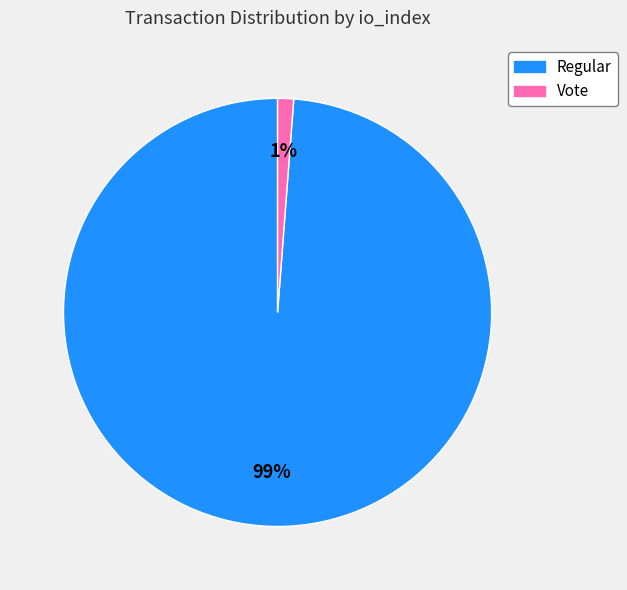

Rank the categories by value from highest to lowest.

Regular, Vote